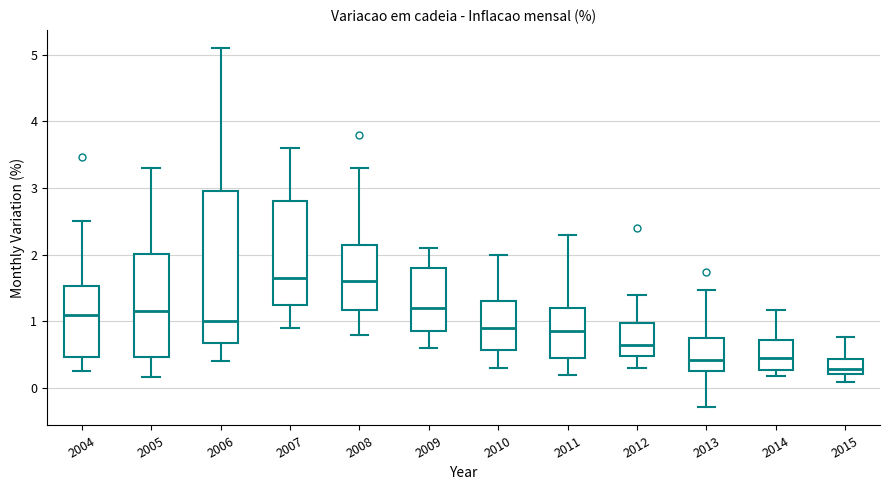

Which box has the lowest median line?

2015